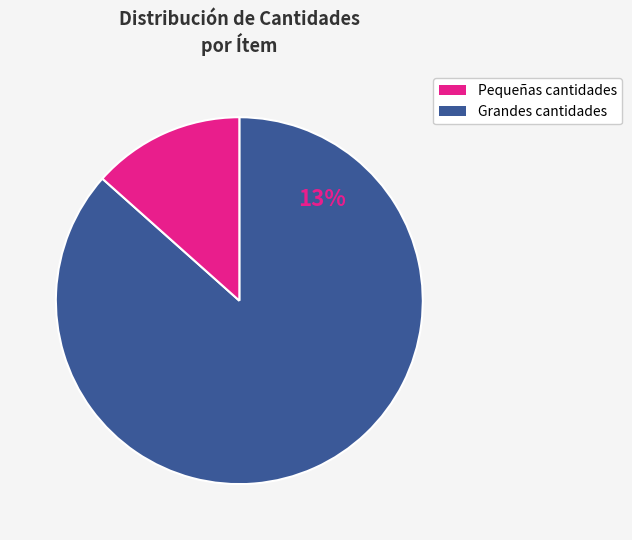

Is there any slice that represents more than half of the pie?

Yes